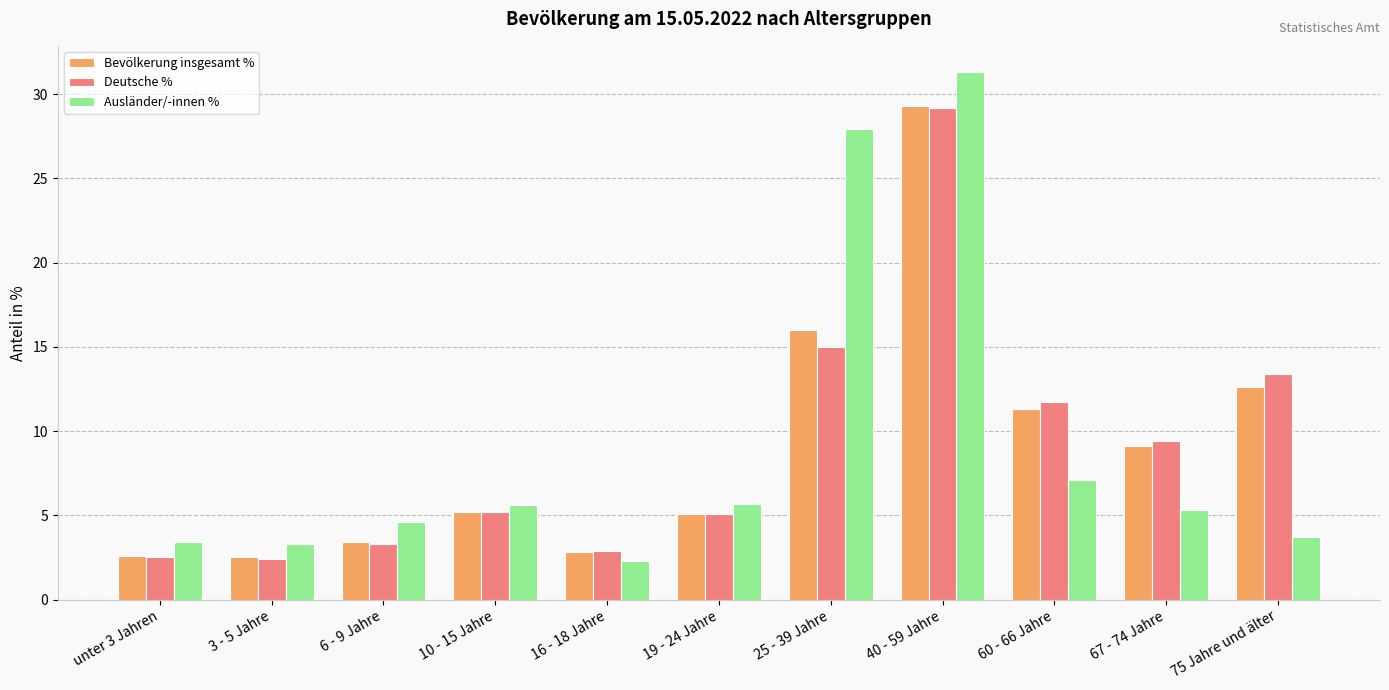

What is the label of the 5th bar from the left?

16 - 18 Jahre